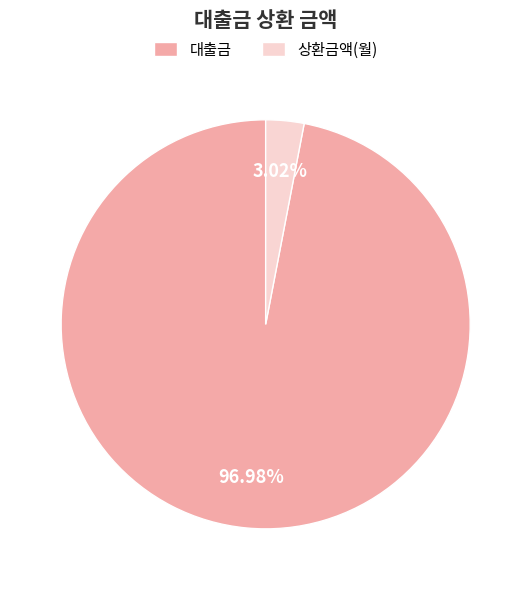

What is the smallest slice in the pie chart?

상환금액(월)